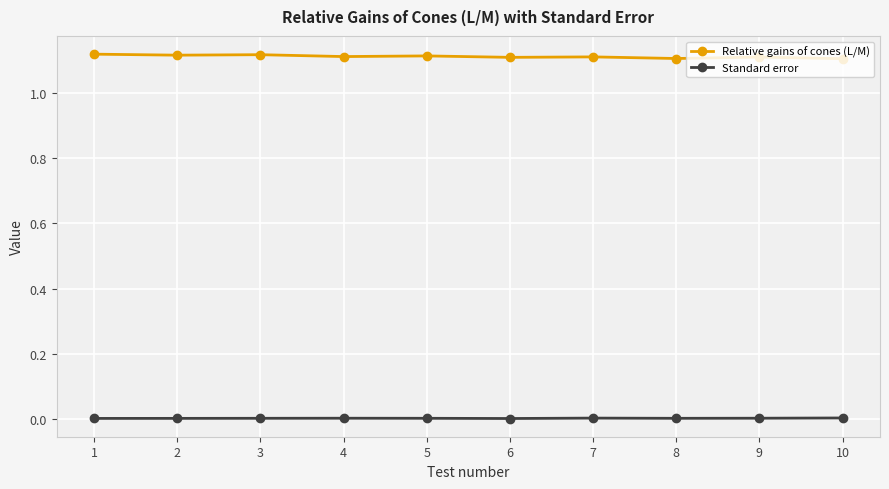

The value of Standard error at 9 is 0.0. True or false?

True